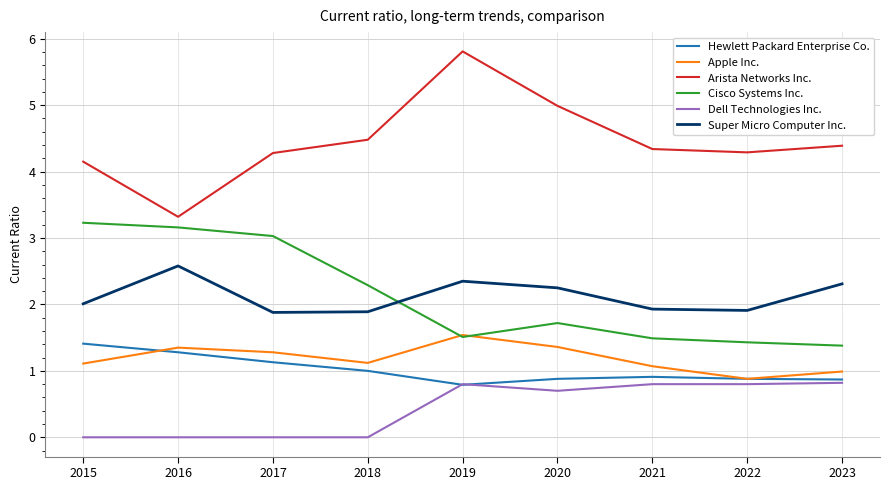

How many categories are shown in the chart?

9